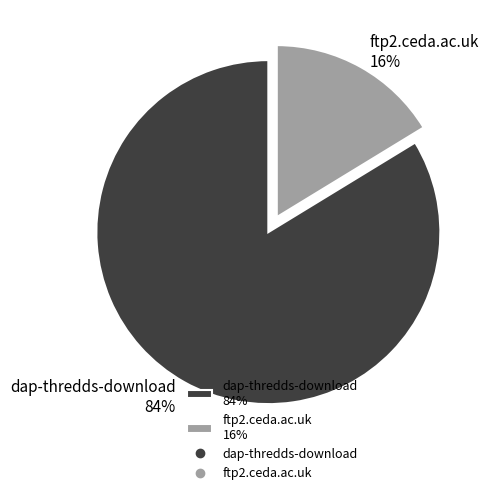

To the nearest percent, what is the combined percentage of ftp2.ceda.ac.uk 16% and dap-thredds-download 84%?

100%